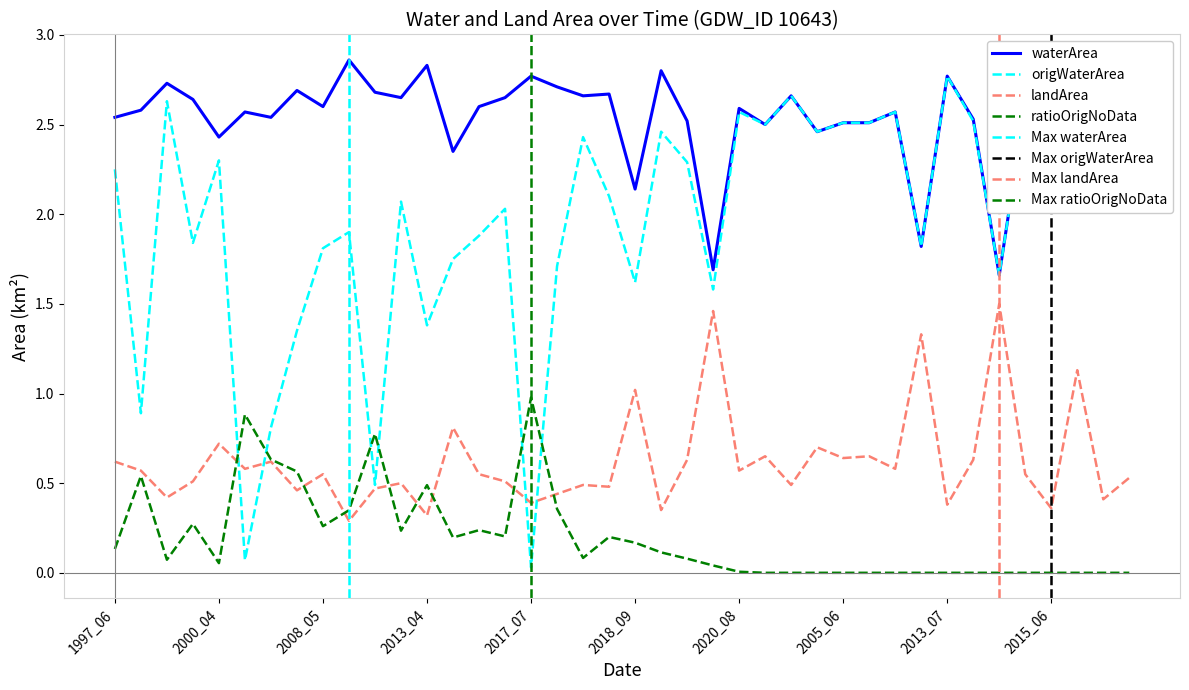

Is it true that landArea equals 0.6 at 2005_06?

True